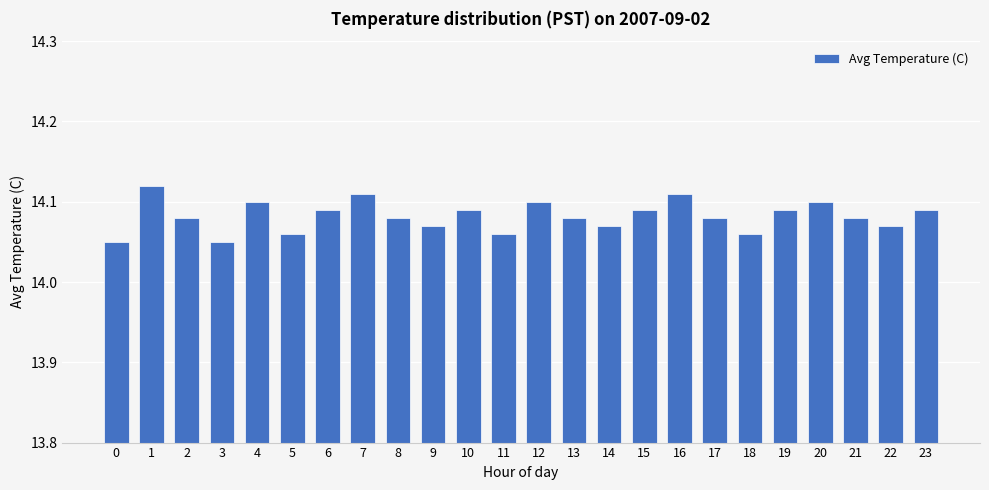

The chart shows a value of 23.8 at 15. True or false?

False